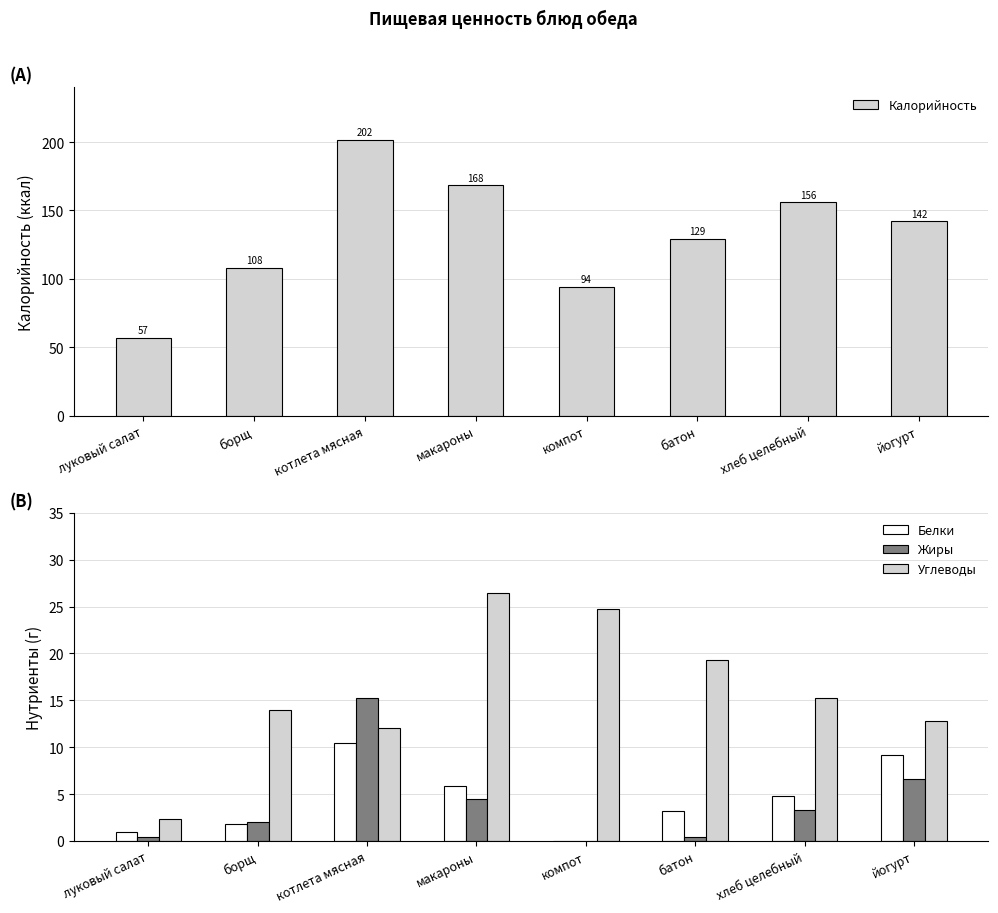

At which label does Жиры first exceed 3?

котлета мясная